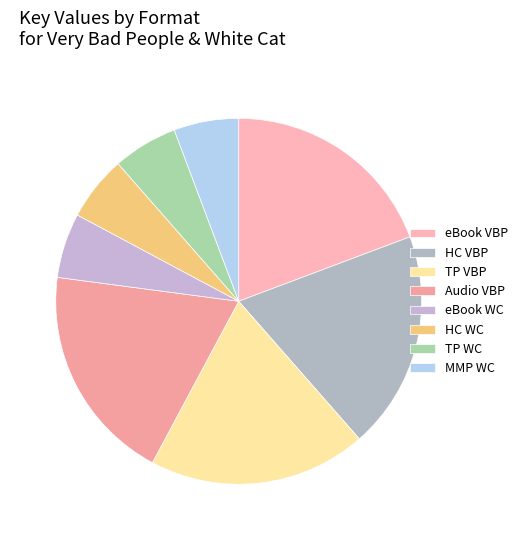

Count the number of slices in the pie.

8